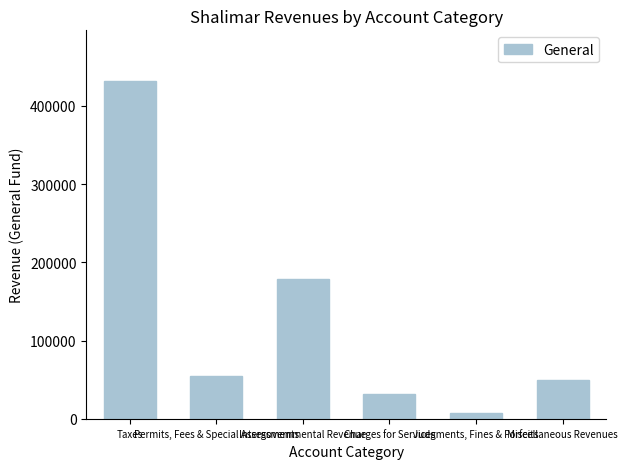

Which label corresponds to the largest value in the chart?

Taxes